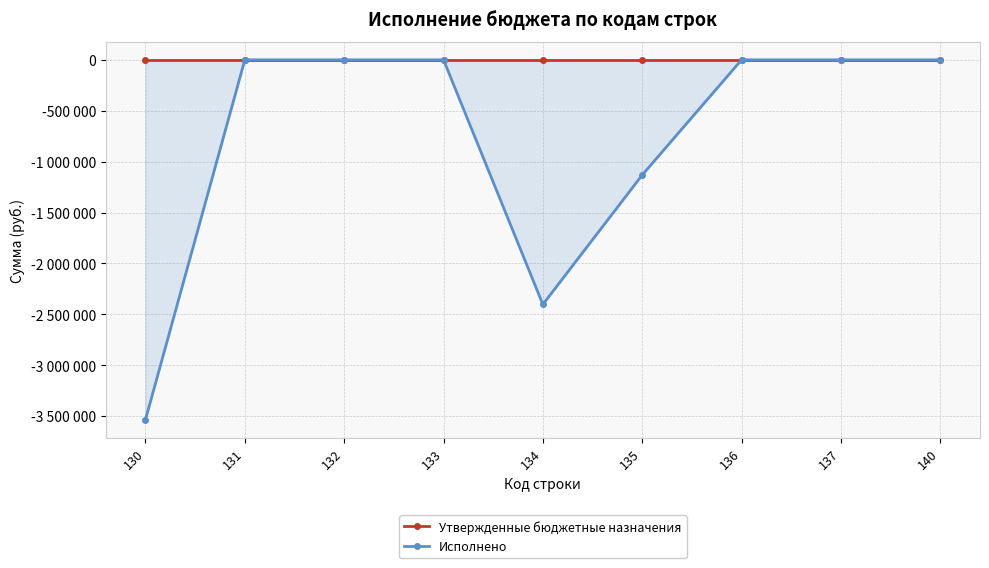

What is the difference between the maximum and second lowest values in the Исполнено series?

2402537.9